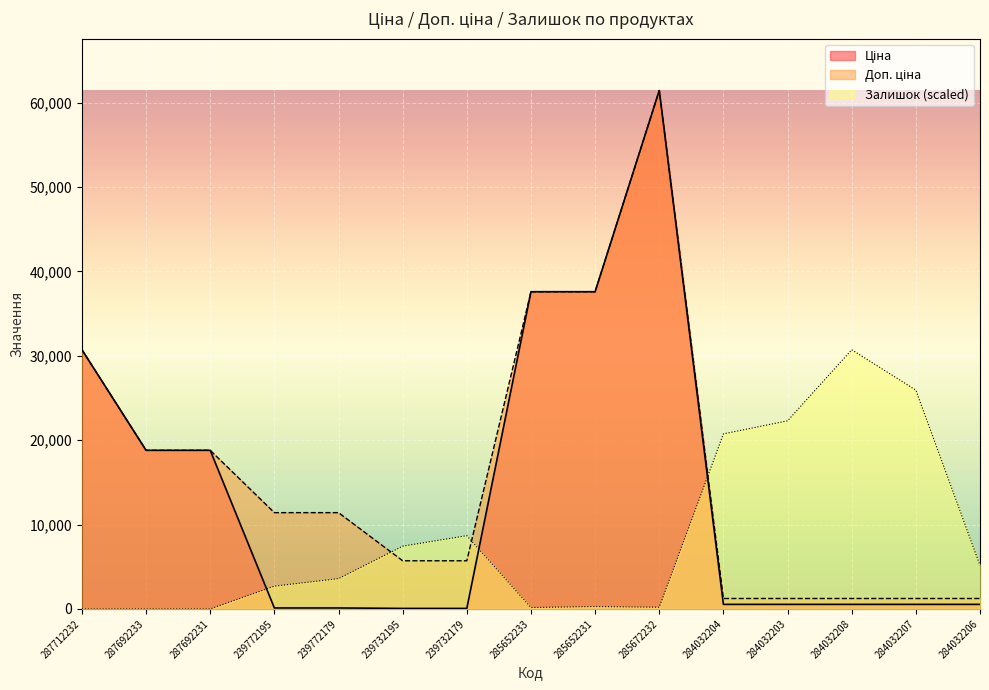

What is the difference between the second highest and second lowest values in the Доп. ціна series?

36358.2